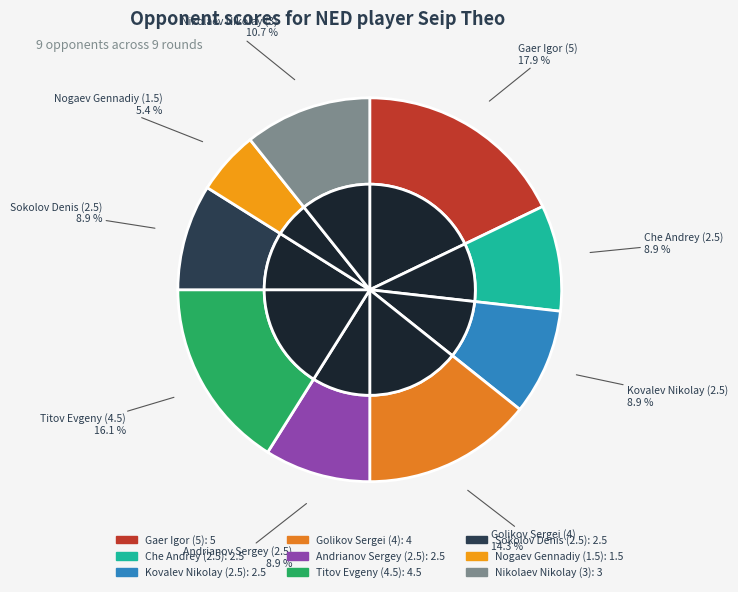

What is the change in value from Golikov Sergei (4) to Andrianov Sergey (2.5)?

-1.5